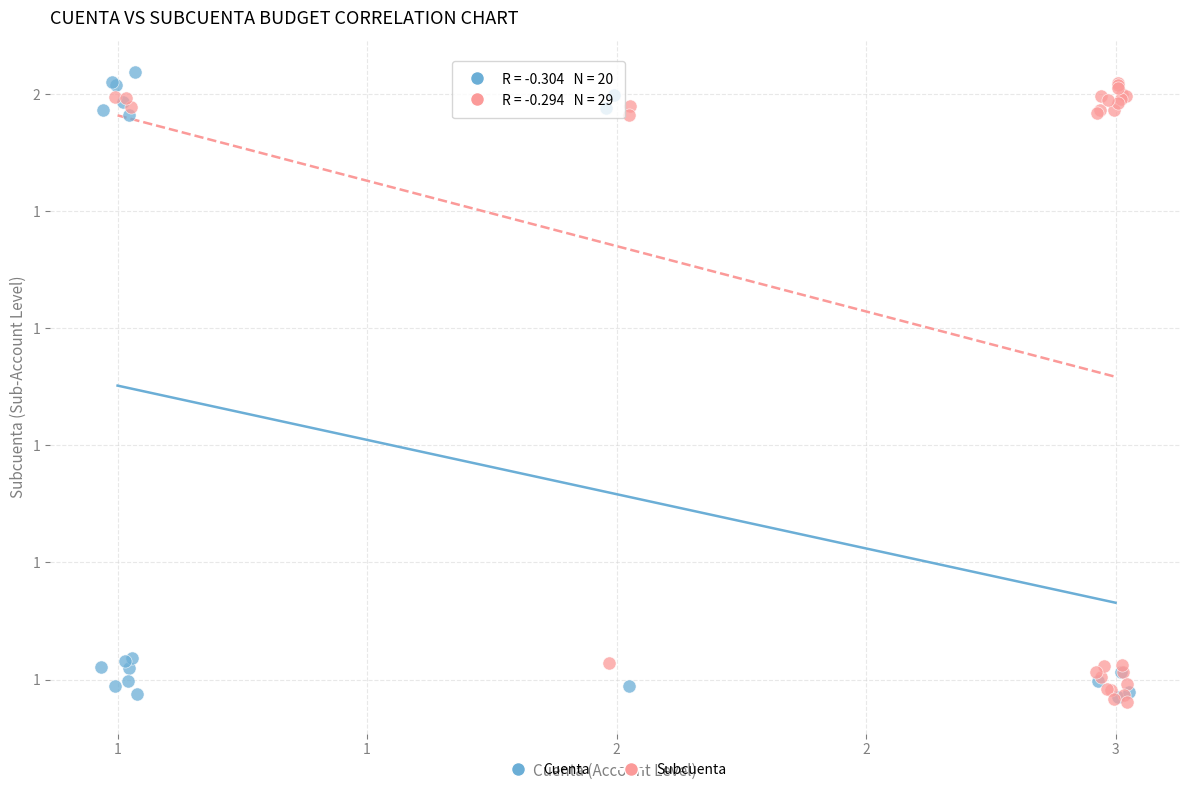

What are all the series names shown in the legend?

Cuenta, Subcuenta